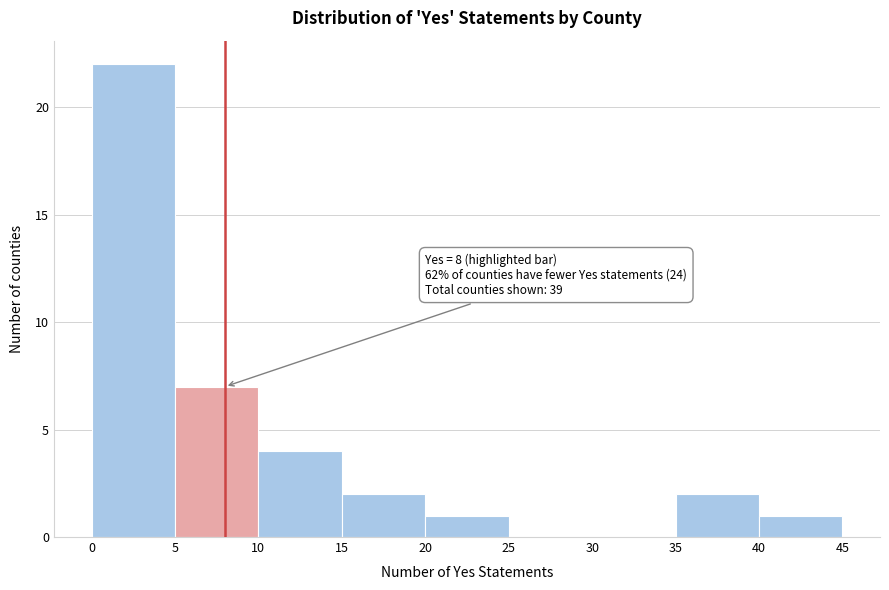

Over which range of the x-axis is the bar tallest?

0 to 5